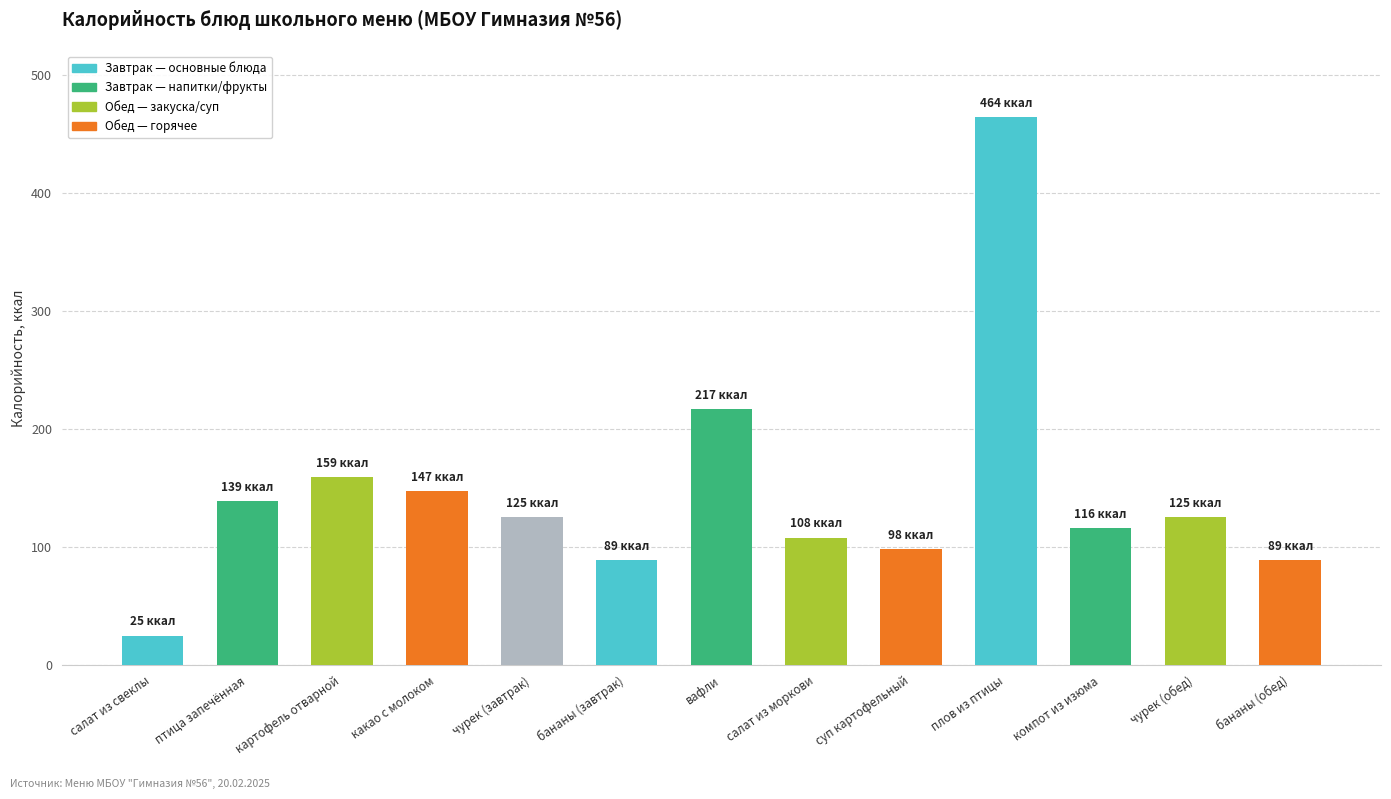

Which label corresponds to the largest value in the chart?

плов из птицы